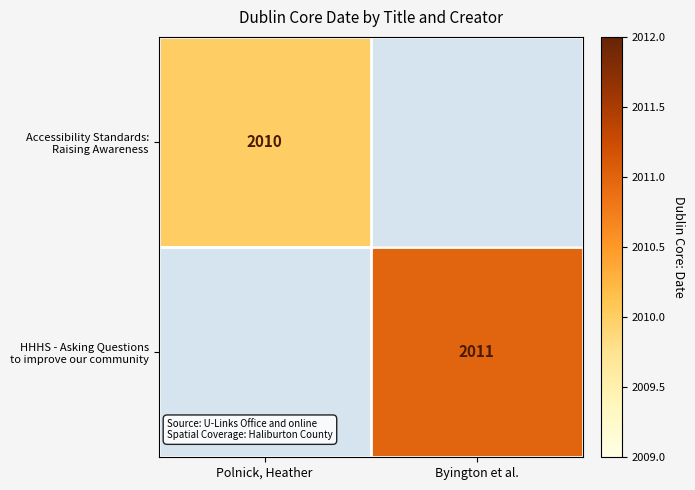

Which series has the largest total across all categories?

HHHS - Asking Questions to improve our community